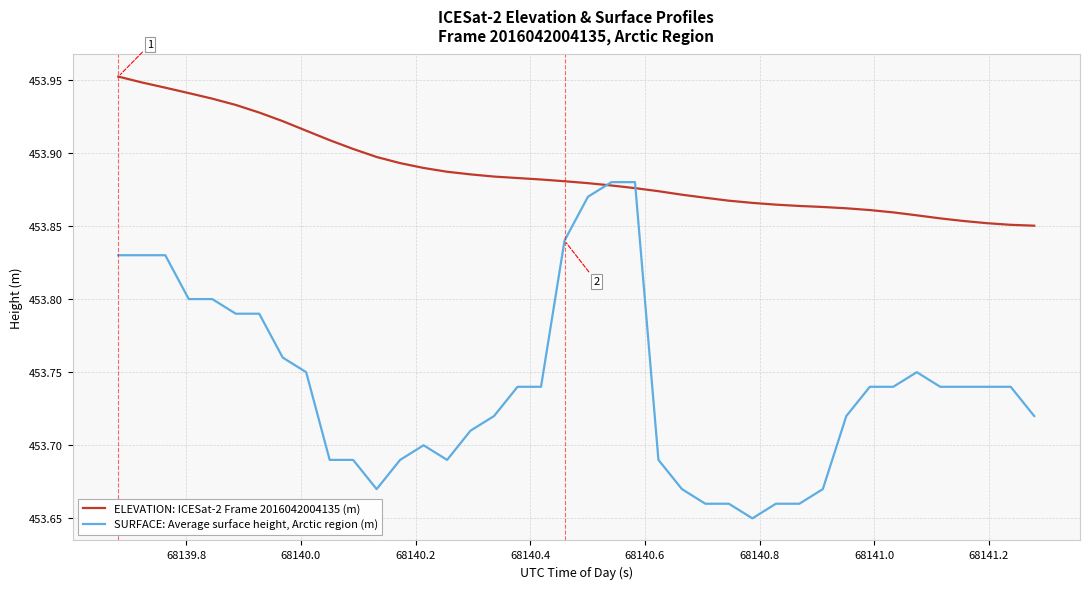

Which series has the widest spread of values?

SURFACE: Average surface height, Arctic region (m)